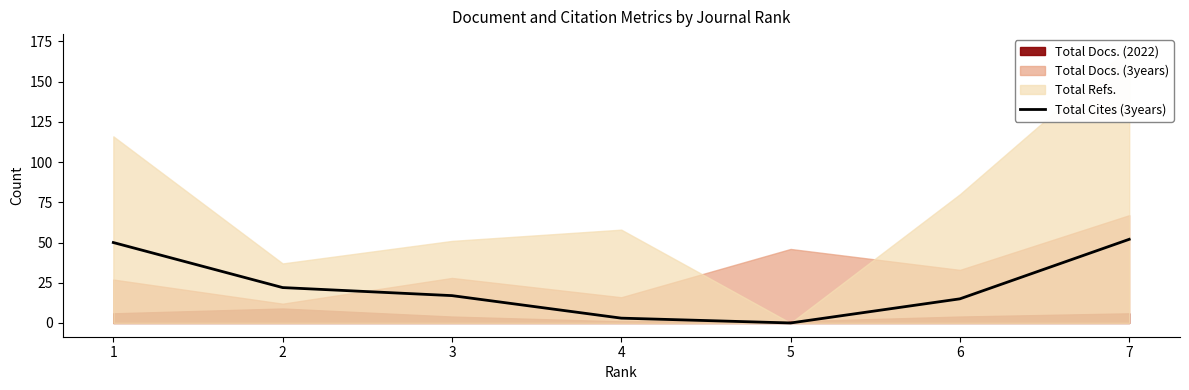

Is it true that the value at 1 is 50?

True